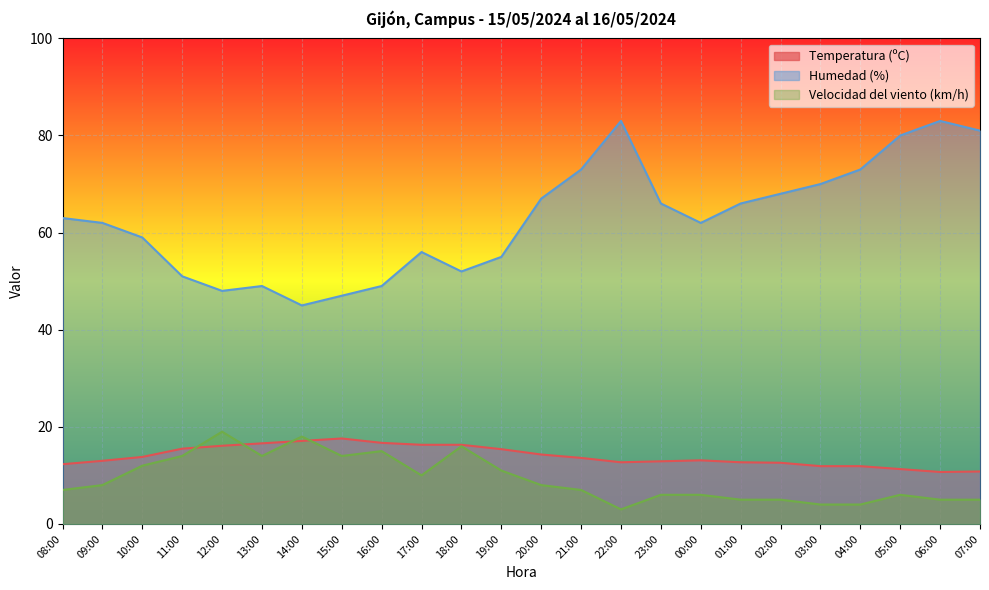

Is the value of Velocidad del viento (km/h) at 19:00 greater than the value of Temperatura (ºC) at 05:00?

No